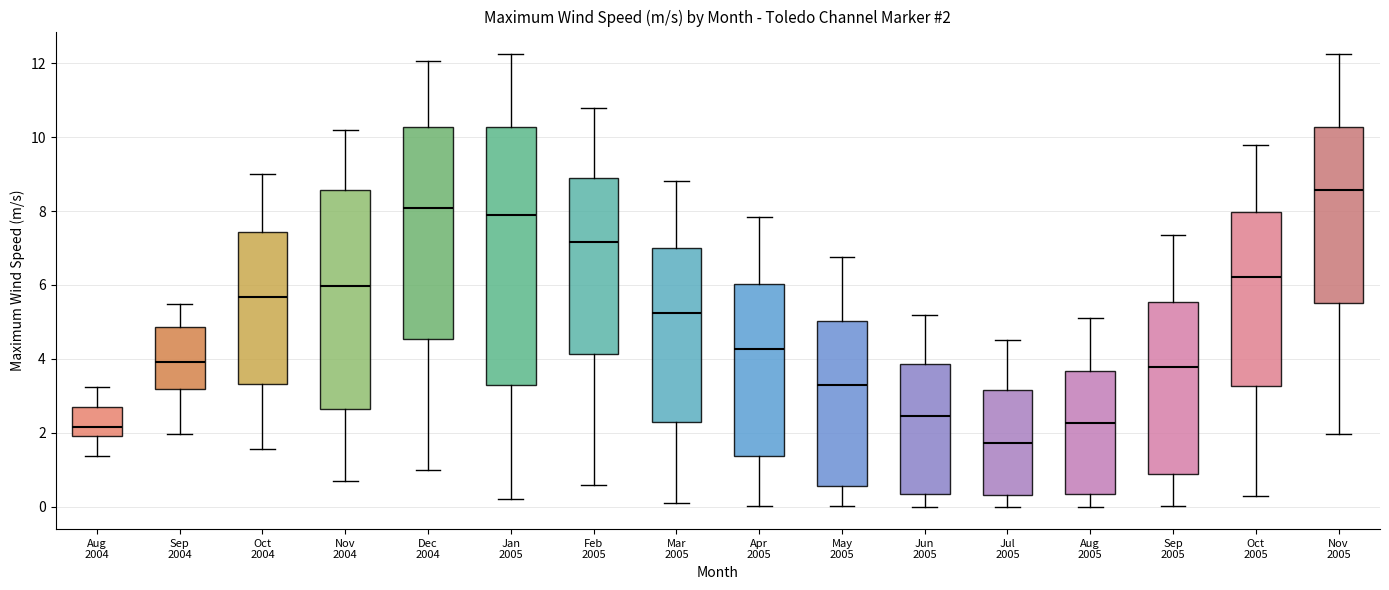

Which box is the tallest, from its lower edge to its upper edge?

Jan 2005